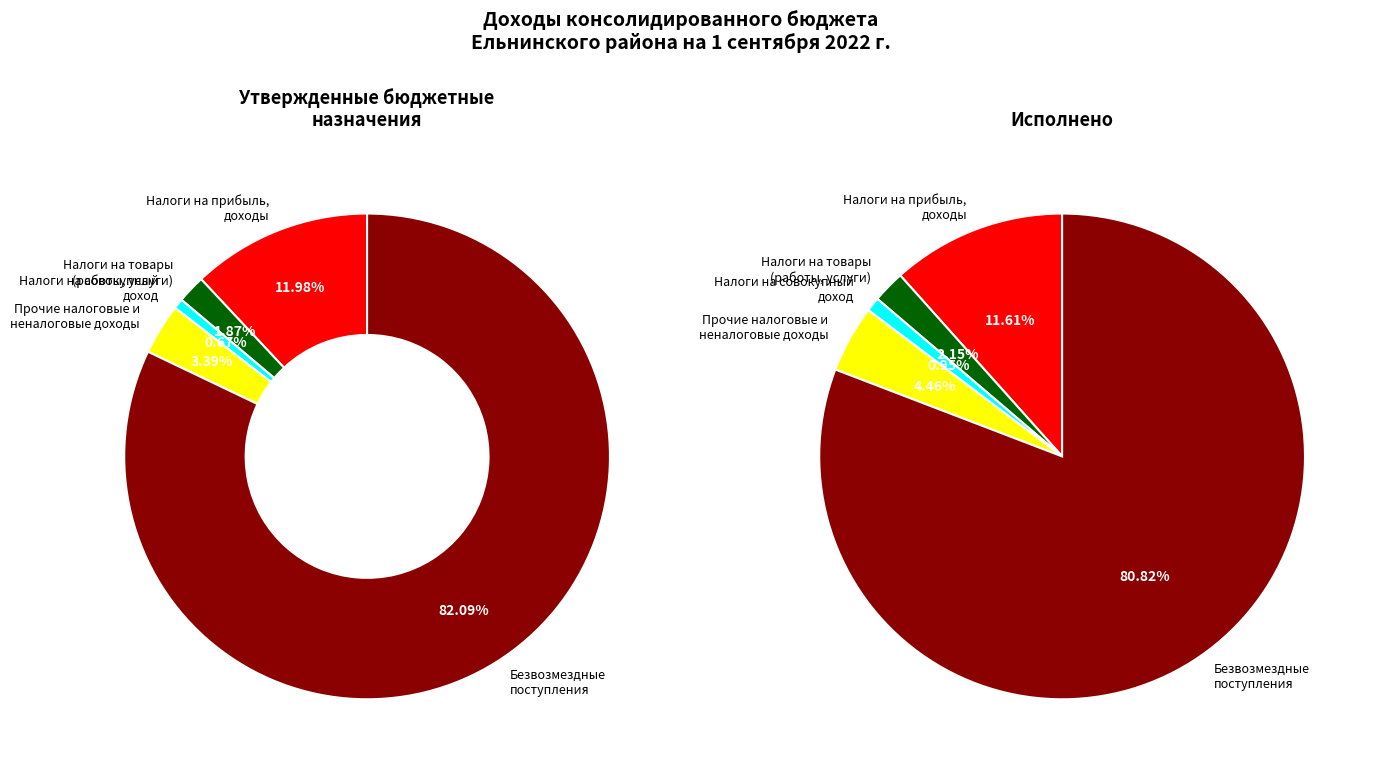

Between БЕЗВОЗМЕЗДНЫЕ ПОСТУПЛЕНИЯ and НАЛОГИ НА ПРИБЫЛЬ, ДОХОДЫ, which is larger?

БЕЗВОЗМЕЗДНЫЕ ПОСТУПЛЕНИЯ